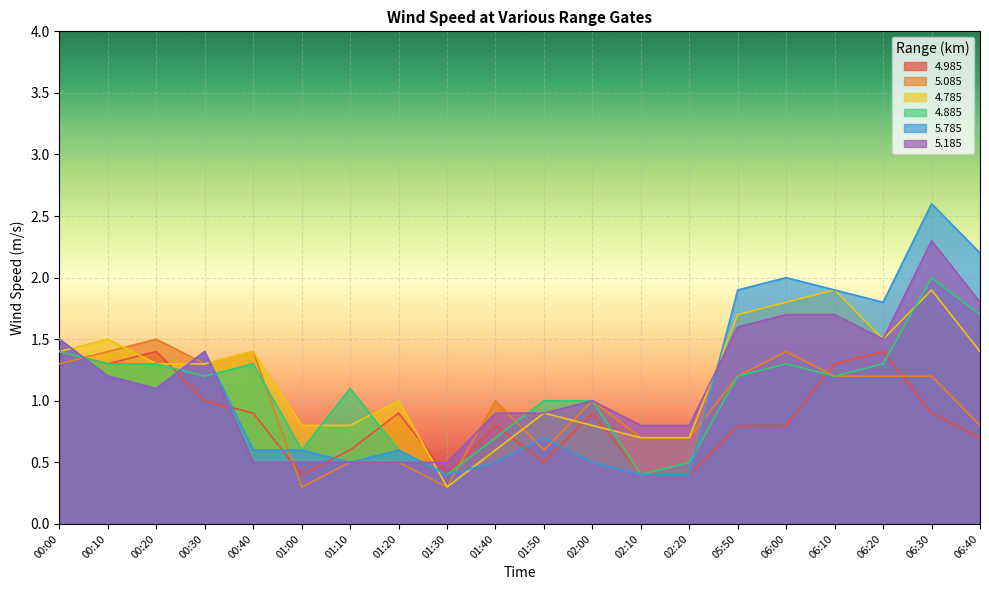

Reading right to left, transcribe all the data shown in this chart.

4.985: 0.7	0.9	1.4	1.3	0.8	0.8	0.4	0.4	0.9	0.5	0.8	0.4	0.9	0.6	0.4	0.9	1.0	1.4	1.3	1.4
5.085: 0.8	1.2	1.2	1.2	1.4	1.2	0.7	0.7	1.0	0.6	1.0	0.3	0.5	0.5	0.3	1.4	1.3	1.5	1.4	1.3
4.785: 1.4	1.9	1.5	1.9	1.8	1.7	0.7	0.7	0.8	0.9	0.6	0.3	1.0	0.8	0.8	1.4	1.3	1.3	1.5	1.4
4.885: 1.7	2.0	1.3	1.2	1.3	1.2	0.5	0.4	1.0	1.0	0.7	0.4	0.6	1.1	0.6	1.3	1.2	1.3	1.3	1.4
5.785: 2.2	2.6	1.8	1.9	2.0	1.9	0.4	0.4	0.5	0.7	0.5	0.4	0.6	0.5	0.6	0.6	1.4	1.1	1.2	1.5
5.185: 1.8	2.3	1.5	1.7	1.7	1.6	0.8	0.8	1.0	0.9	0.9	0.5	0.5	0.5	0.5	0.5	1.4	1.1	1.2	1.5